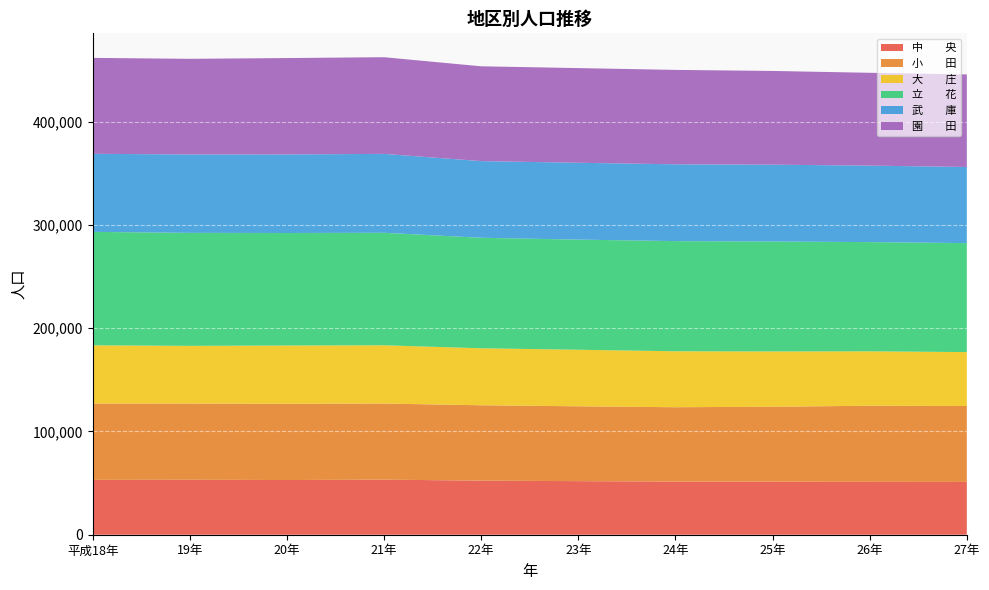

Reading left to right, extract all data points from this chart.

中　　央: 53141	53242	52977	53341	52395	51894	51481	51360	51213	51137
小　　田: 73970	73788	73881	73719	73022	72514	72028	72621	73739	73569
大　　庄: 56355	55928	56420	56442	55195	54776	54206	53561	52712	52194
立　　花: 109893	109442	109000	108976	107044	106688	106715	106478	105803	105564
武　　庫: 75628	75954	76114	76435	74274	74439	74387	74448	74076	73761
園　　田: 92916	92651	93346	93648	91818	91709	91447	90790	89923	89656